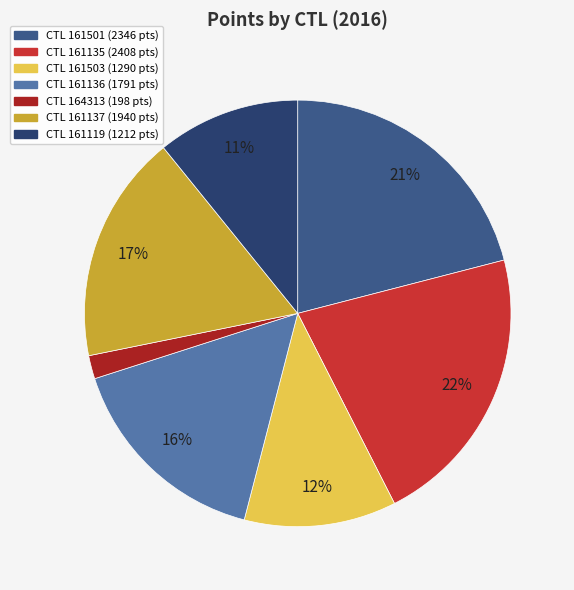

Rank the categories by value from highest to lowest.

CTL 161135 (2408 pts), CTL 161501 (2346 pts), CTL 161137 (1940 pts), CTL 161136 (1791 pts), CTL 161503 (1290 pts), CTL 161119 (1212 pts), CTL 164313 (198 pts)